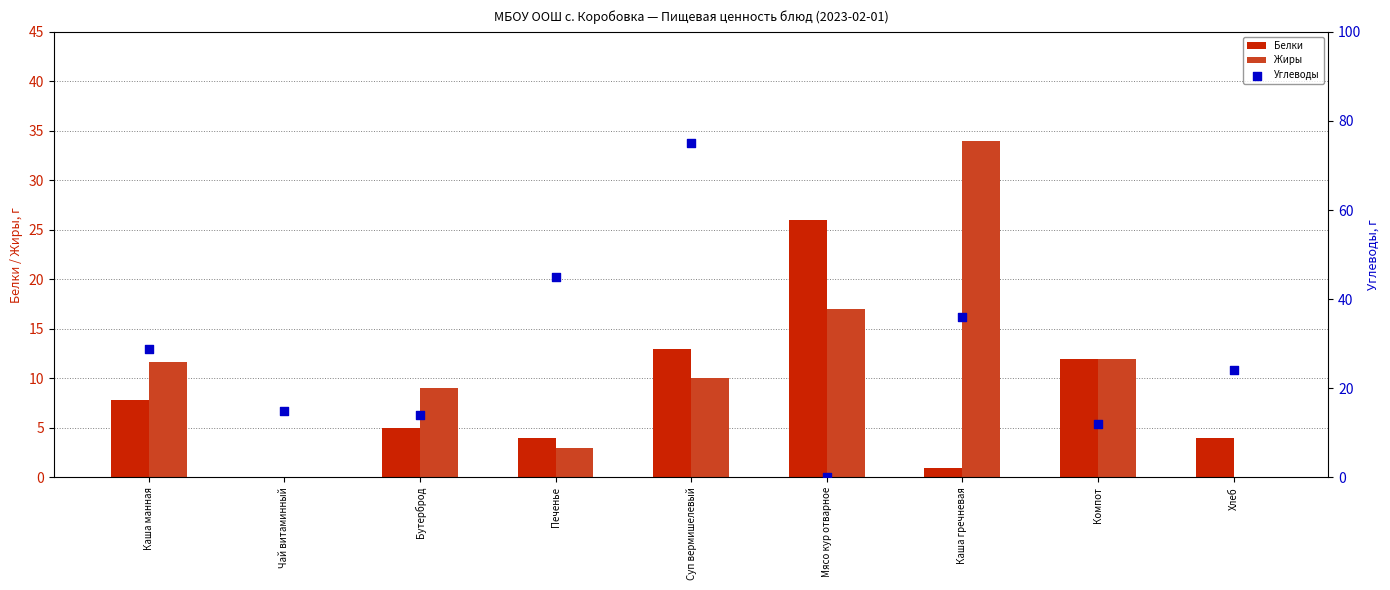

What is the total value across all series at Суп вермишелевый?

98.0